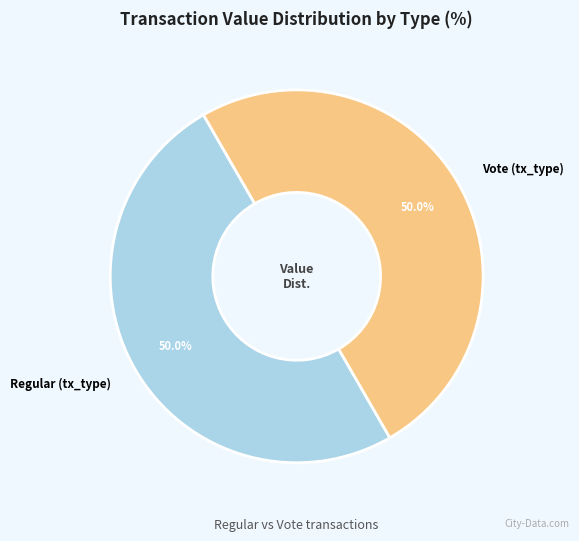

How much of the chart is everything except Regular (tx_type)?

50.0%